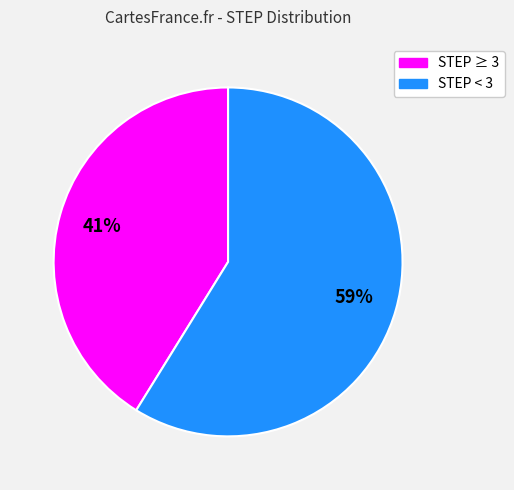

Is there any slice that represents more than half of the pie?

Yes